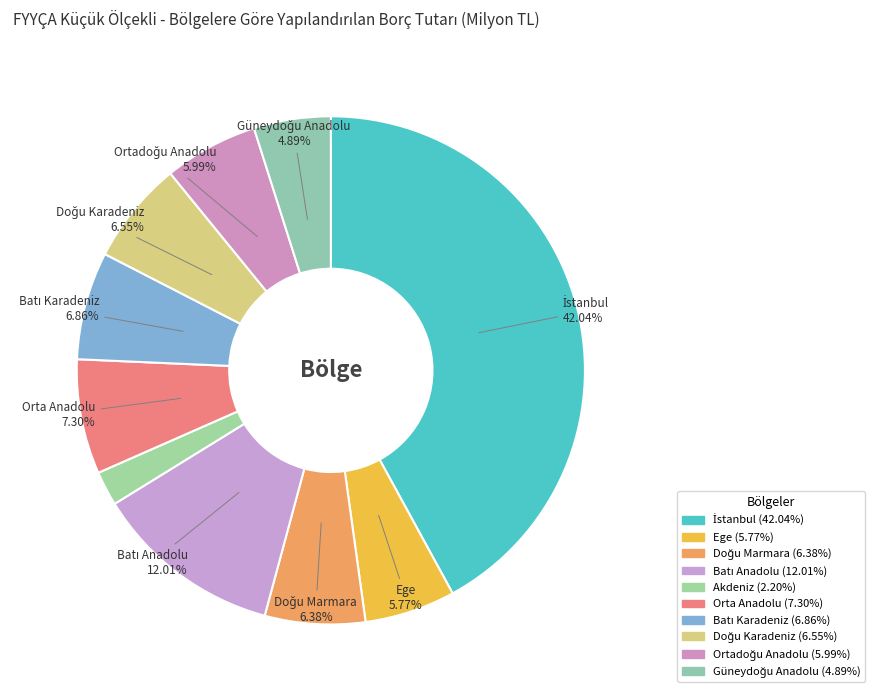

The Ege slice represents 6% of the pie. True or false?

True